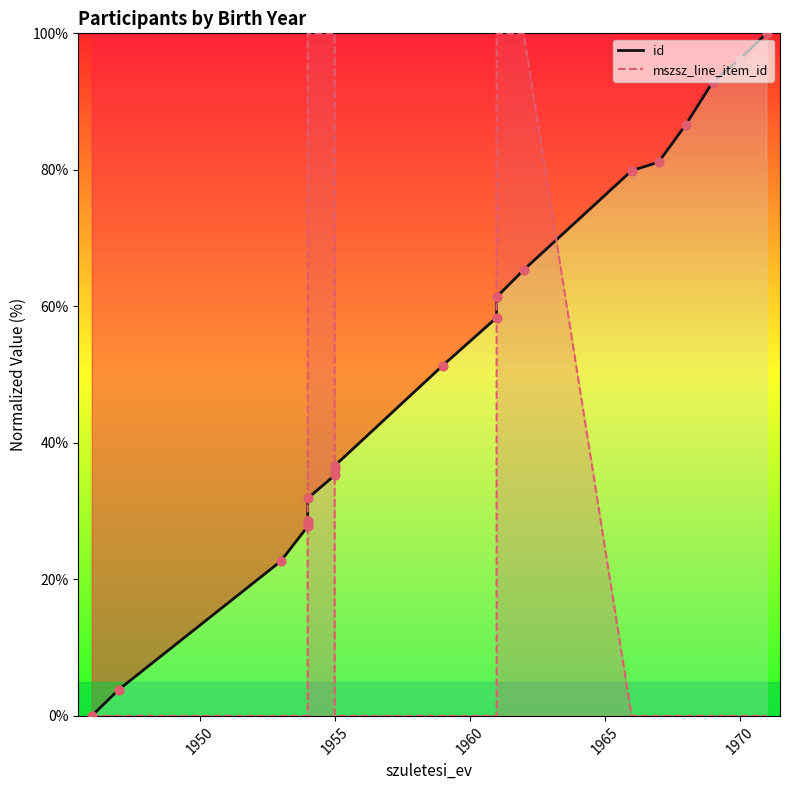

Is the value of mszsz_line_item_id at 16 greater than the value of id at 1960?

No